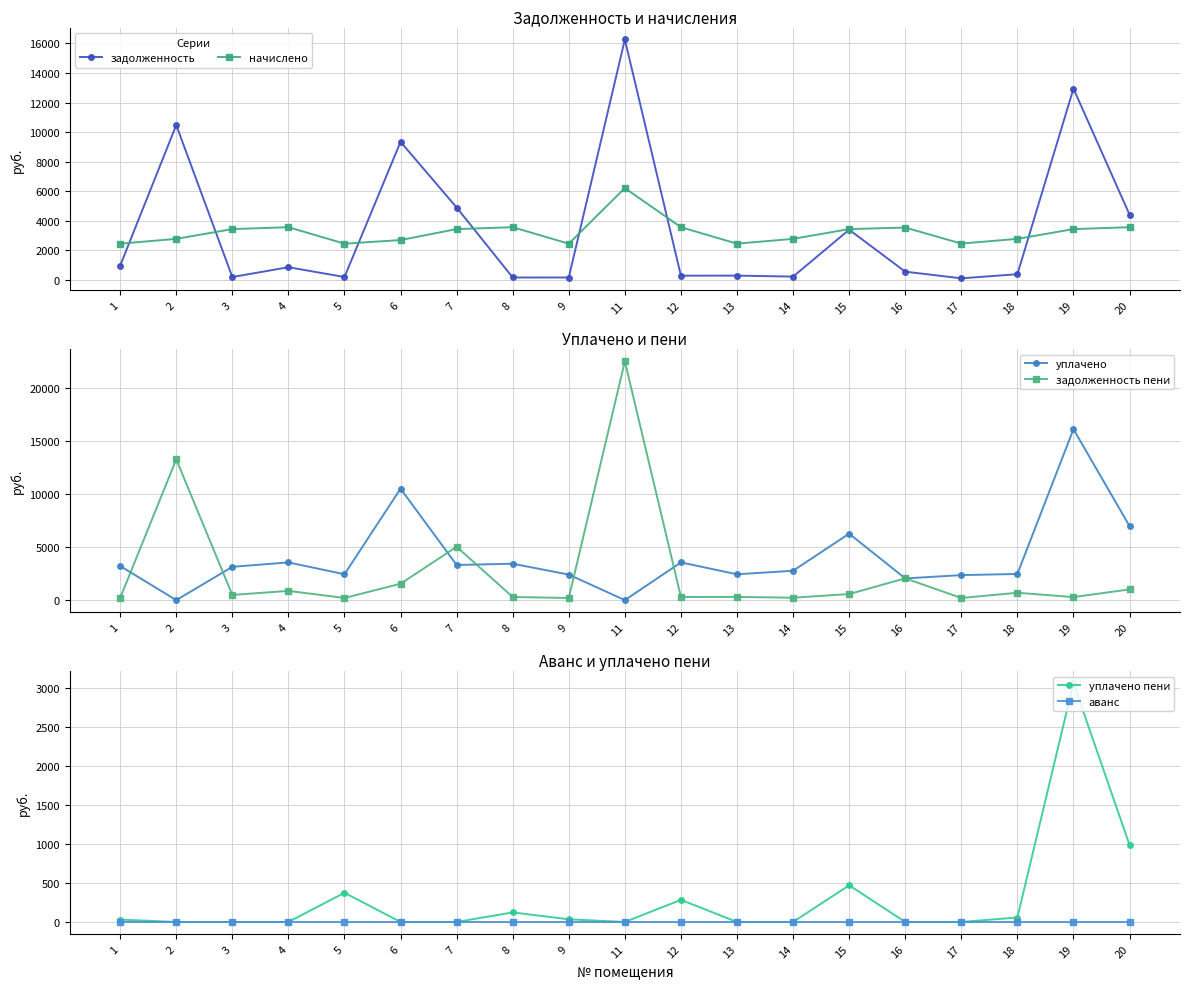

How many categories are shown in the chart?

19